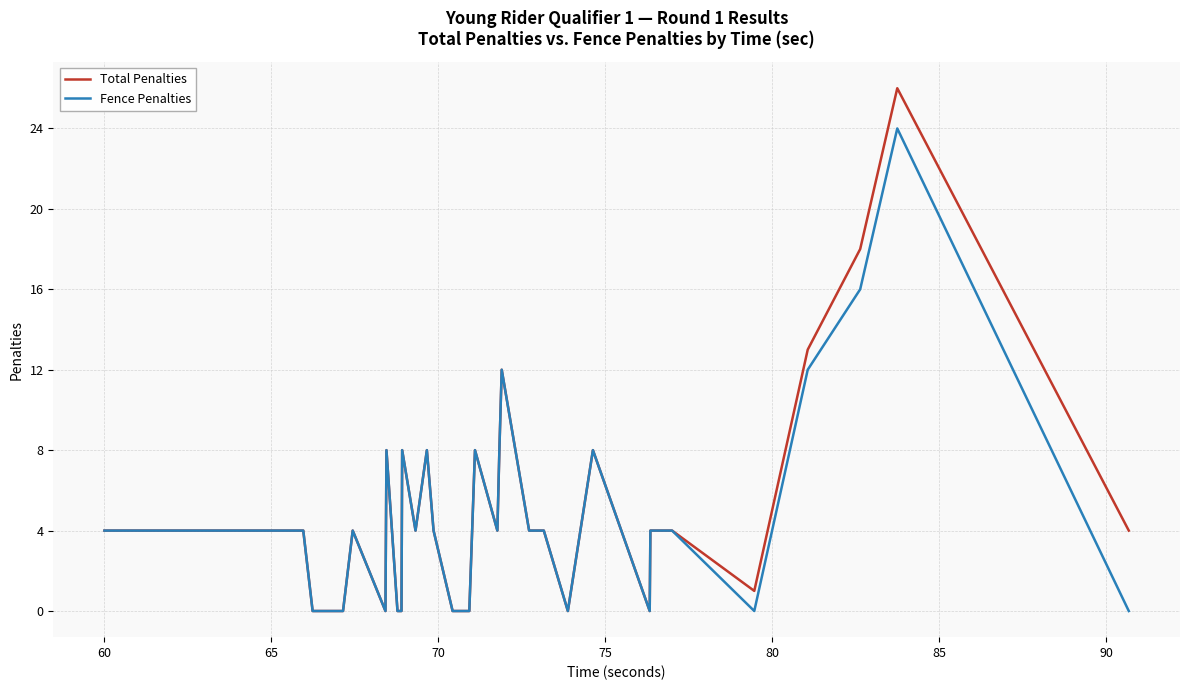

What is the greatest value displayed?

26